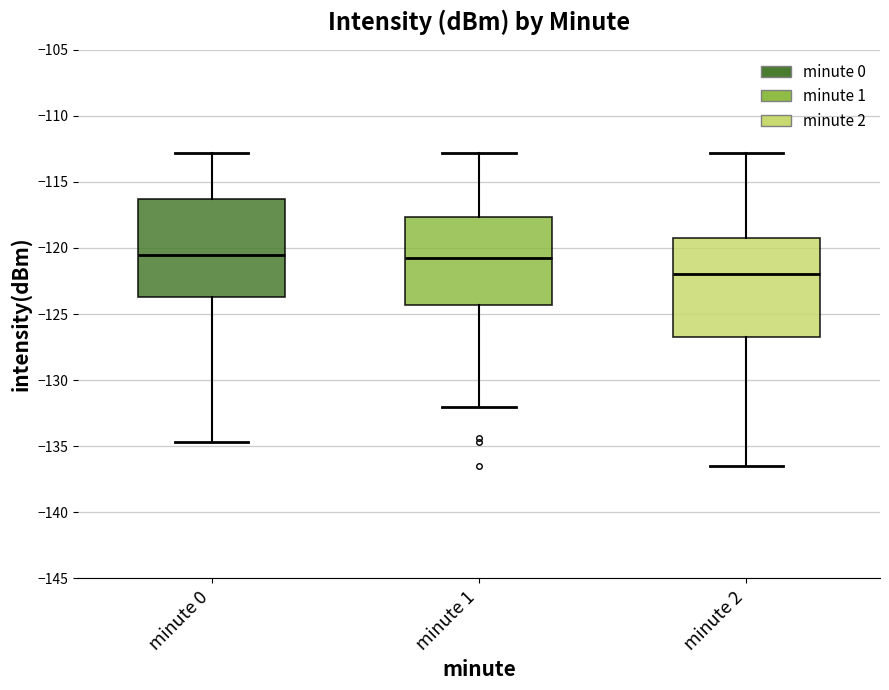

Reading left to right, transcribe this box plot: for each box, give where its median line is, the range the box spans, and where its two whiskers end, as read against the y-axis. The values are not printed on the chart, so give them approximately, as read against the axis.

minute 0: median -120.5, box -123.5 to -116.5, whiskers -134.5 to -113.0
minute 1: median -121.0, box -124.5 to -117.5, whiskers -132.0 to -113.0
minute 2: median -122.0, box -127.0 to -119.0, whiskers -136.5 to -113.0